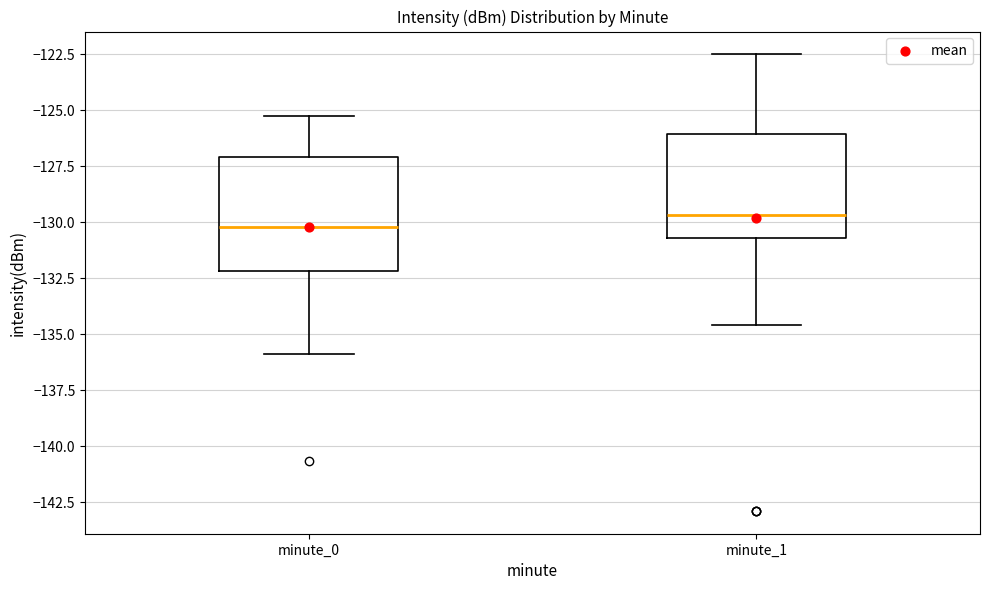

Which box's median line is the lowest?

minute_0